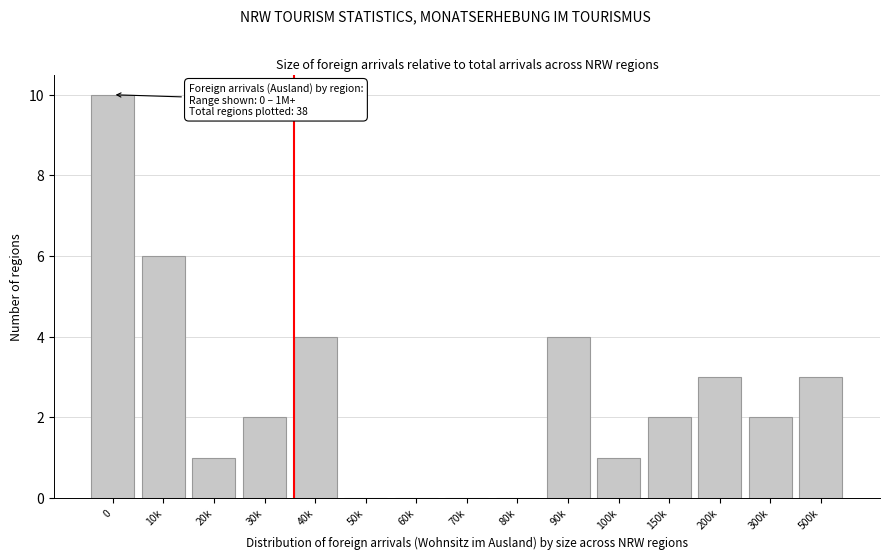

Reading left to right, extract all data points from this chart.

0=10	10k=6	20k=1	30k=2	40k=4	50k=0	60k=0	70k=0	80k=0	90k=4	100k=1	150k=2	200k=3	300k=2	500k=3